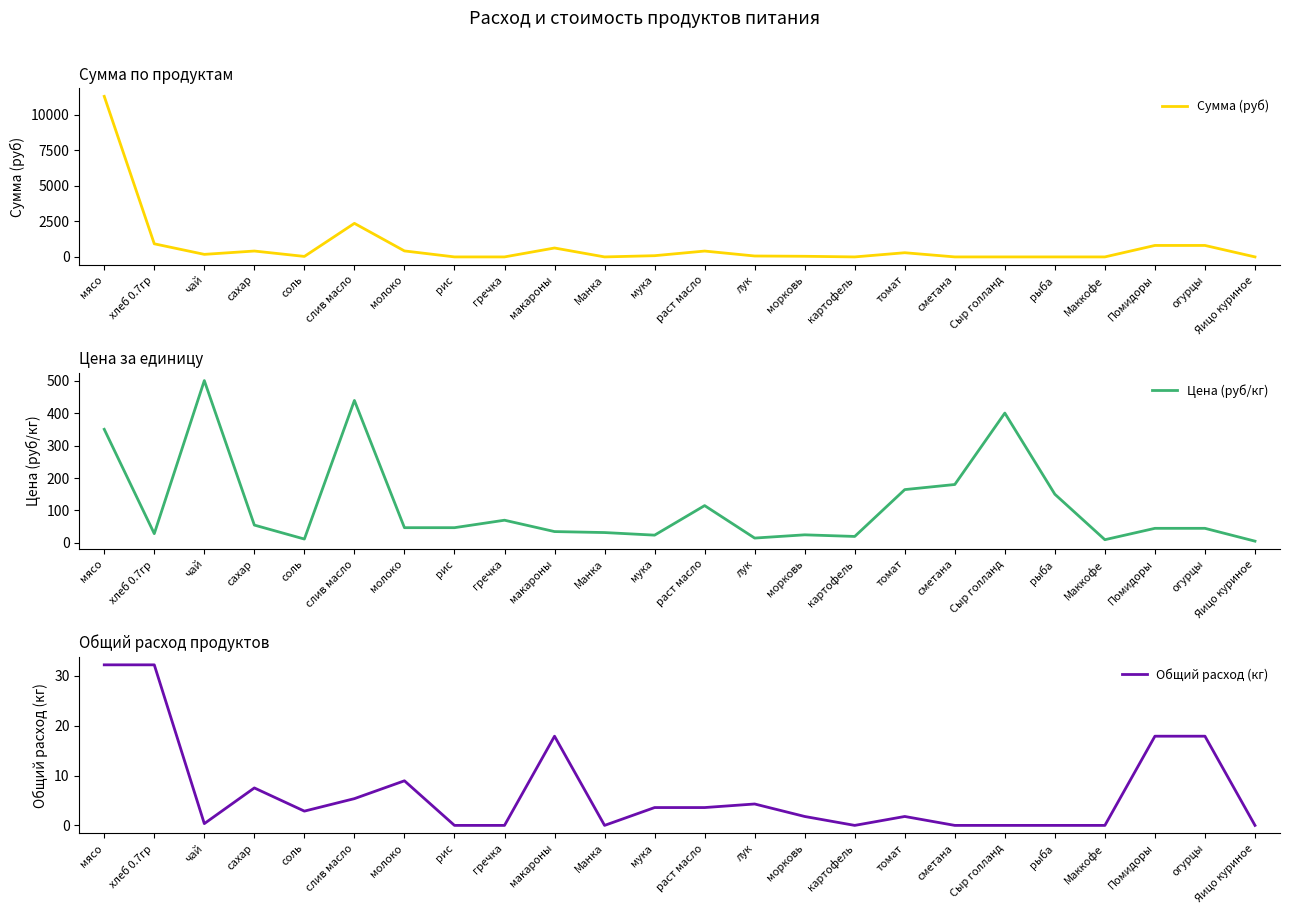

In Общий расход (кг), how many points are higher than both neighbors (excluding endpoints)?

5